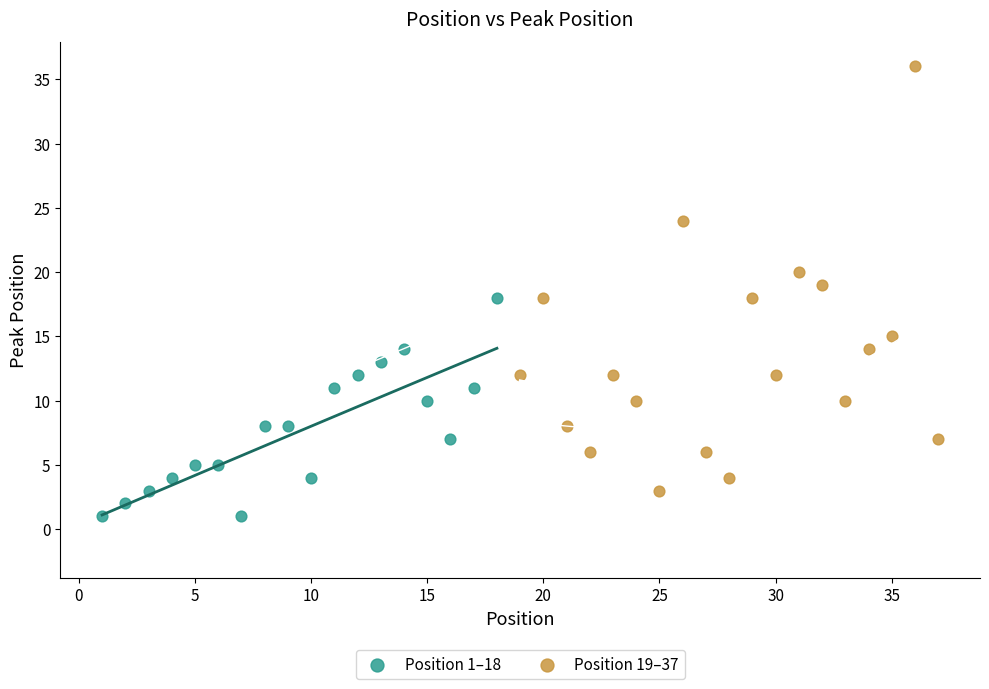

Which series contains the highest Y value?

Position 19–37